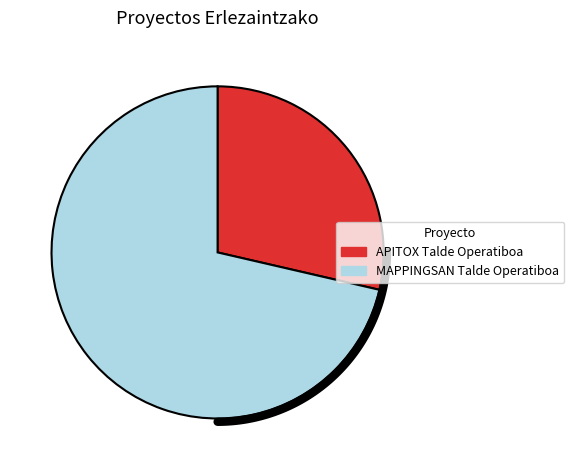

To the nearest percent, what is the combined percentage of APITOX Talde Operatiboa and MAPPINGSAN Talde Operatiboa?

100%